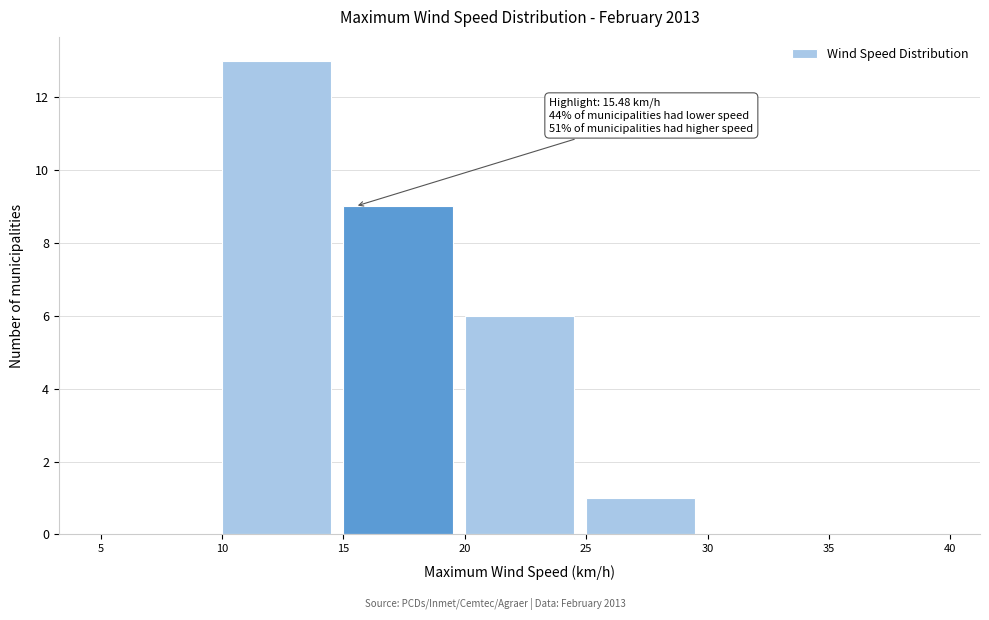

Over which range of the x-axis is the bar tallest?

10 to 15